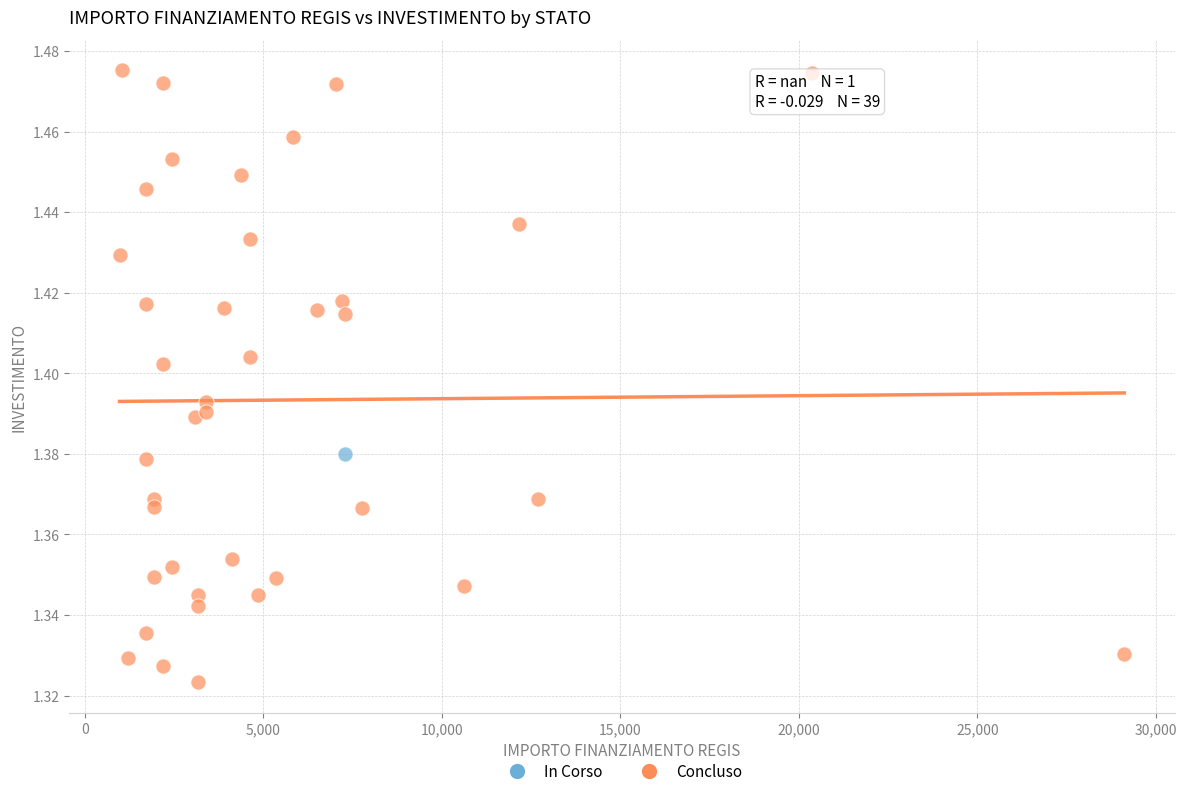

What are all the series names shown in the legend?

In Corso, Concluso